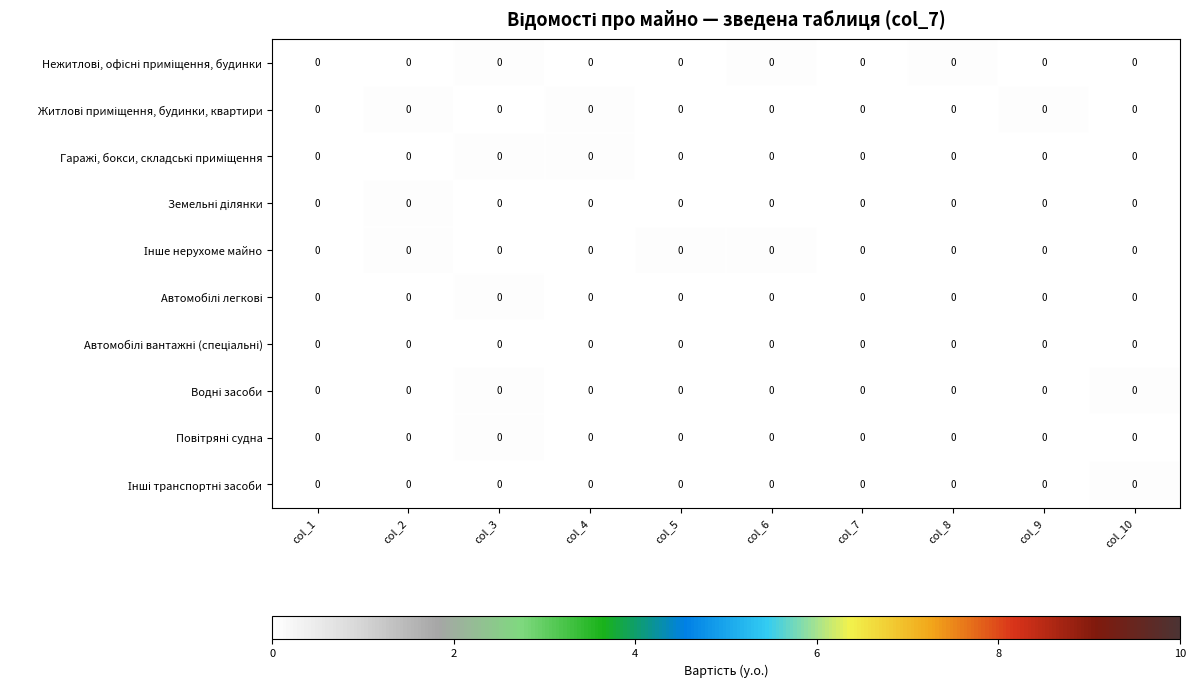

The value of Земельні ділянки at col_1 is 0.0. True or false?

True